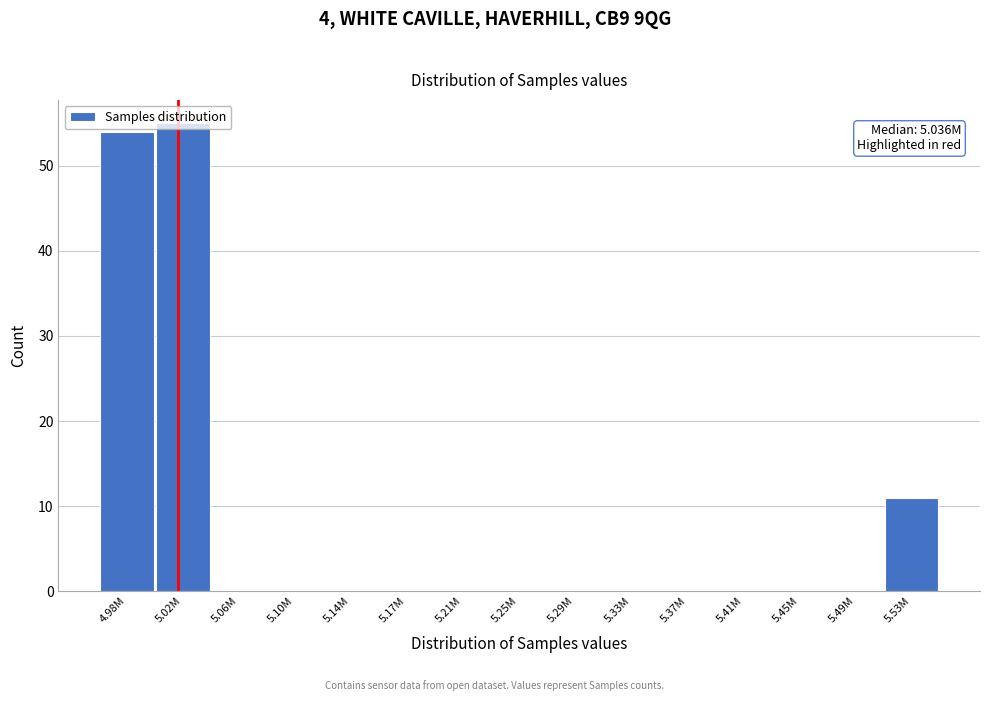

Is it true that the value at 5.49M is 27?

False